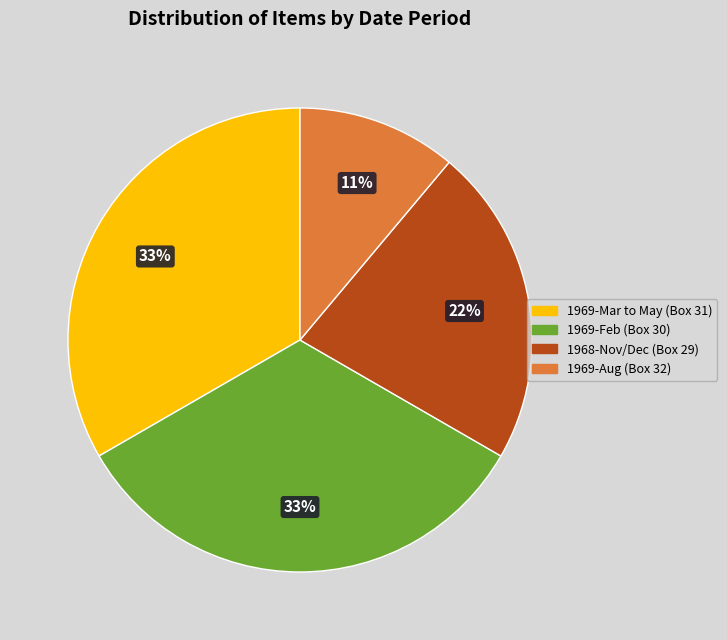

Approximately how many times larger is the value at 1969-Aug (Box 32) compared to 1968-Nov/Dec (Box 29)?

0.5